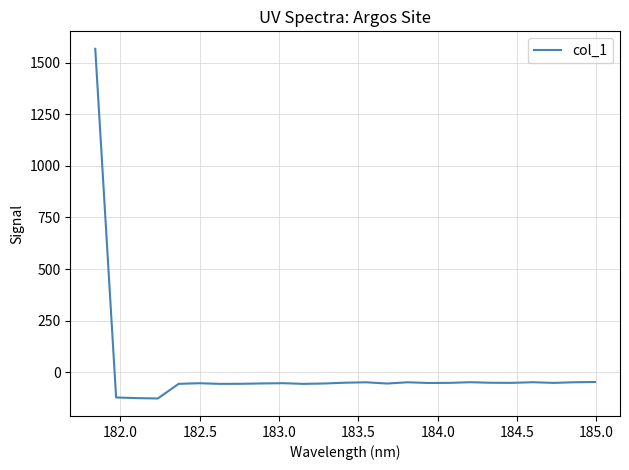

What is the greatest value displayed?

1566.2